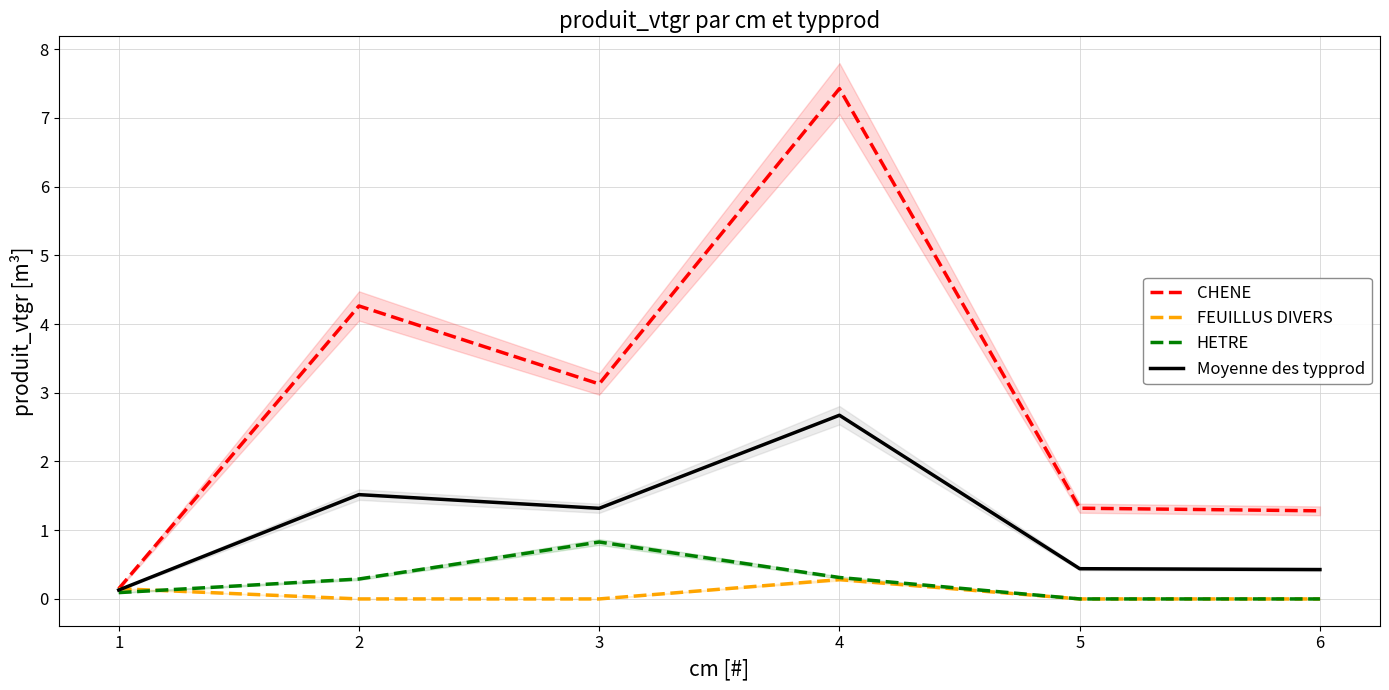

At which label does FEUILLUS DIVERS reach its minimum?

2